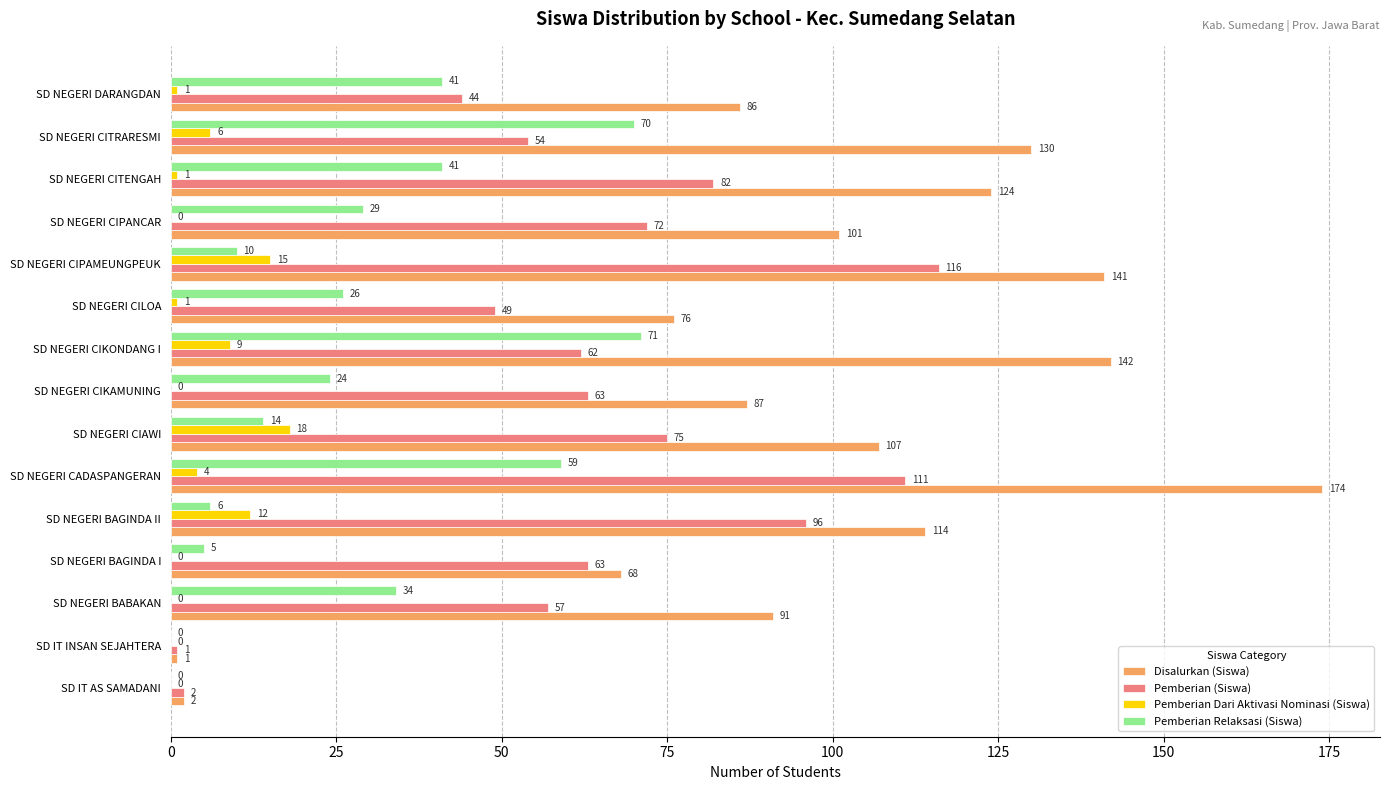

Count the number of categories in the chart.

15